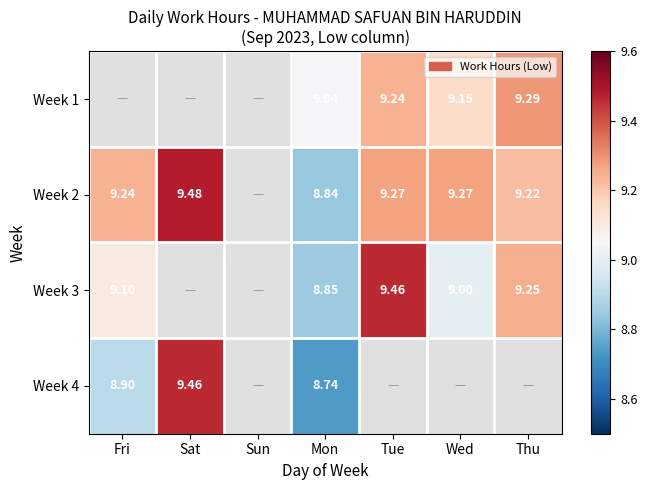

Is the value of Week 4 at Fri greater than the value of Week 2 at Wed?

No